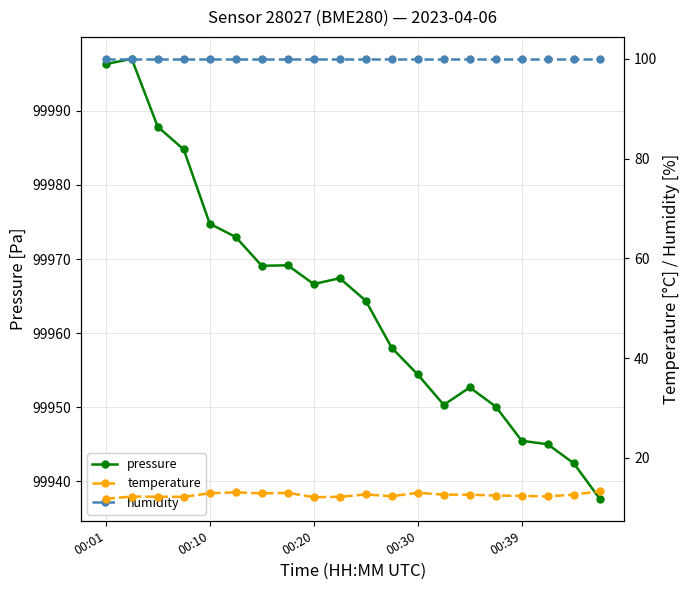

The pressure series shows 99952.7 at 14. True or false?

True